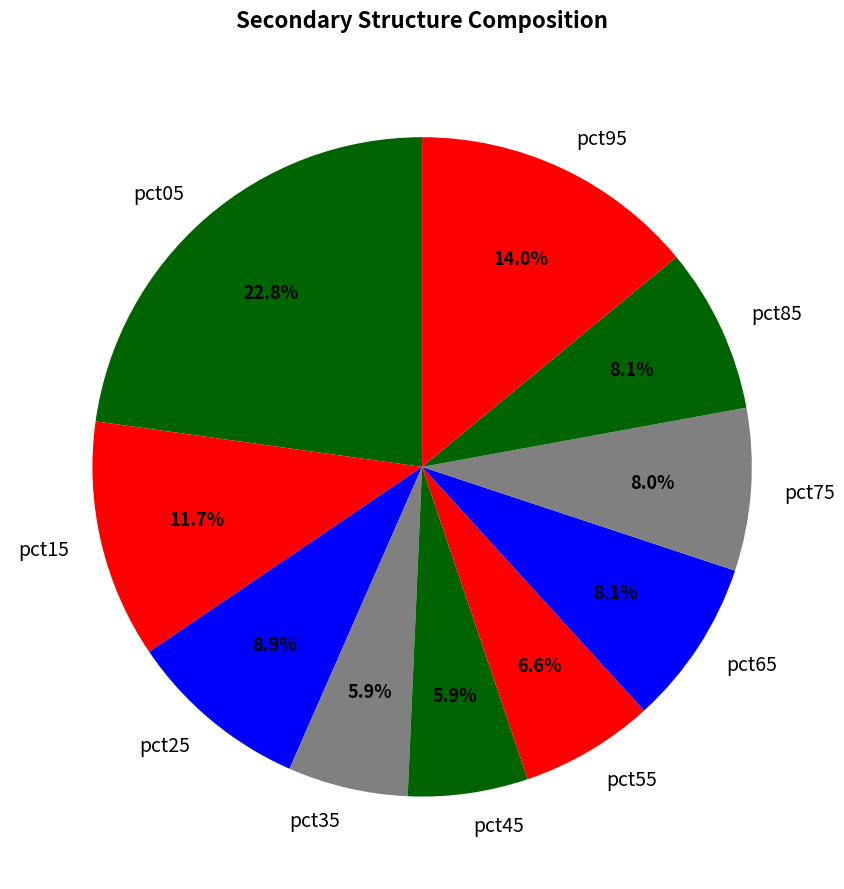

Does pct65 account for over 50% of the chart?

No